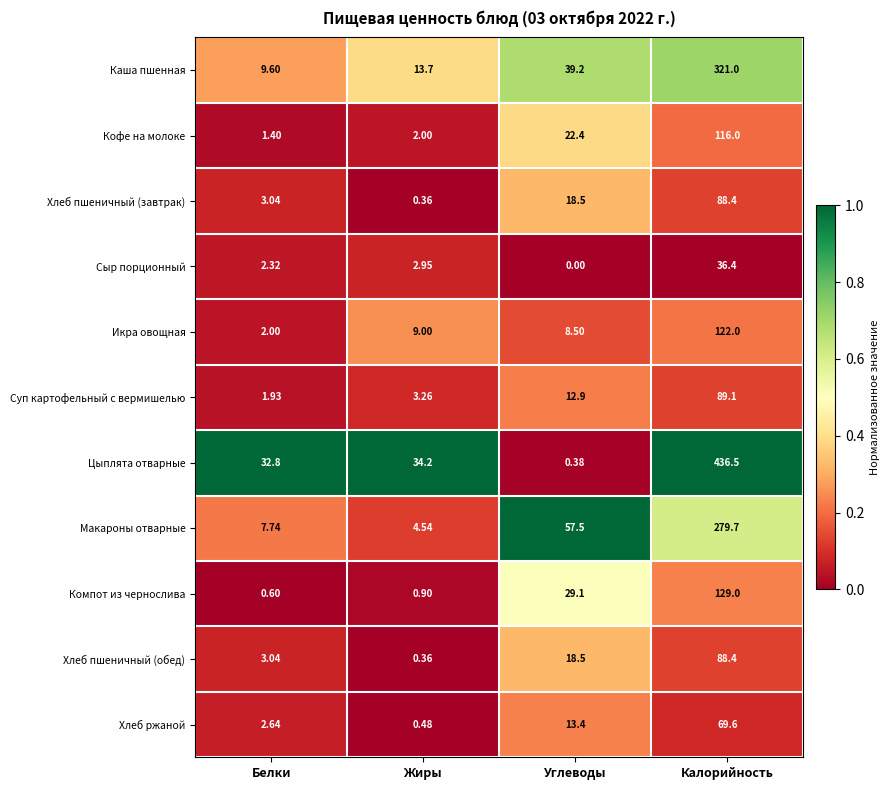

Which series has the largest total across all categories?

Цыплята отварные